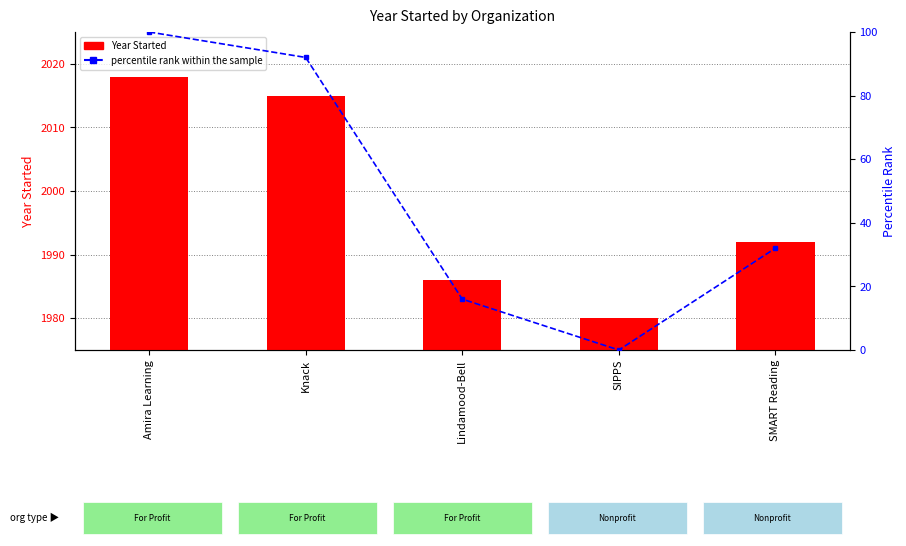

What value does the percentile rank within the sample series have at Amira Learning?

100